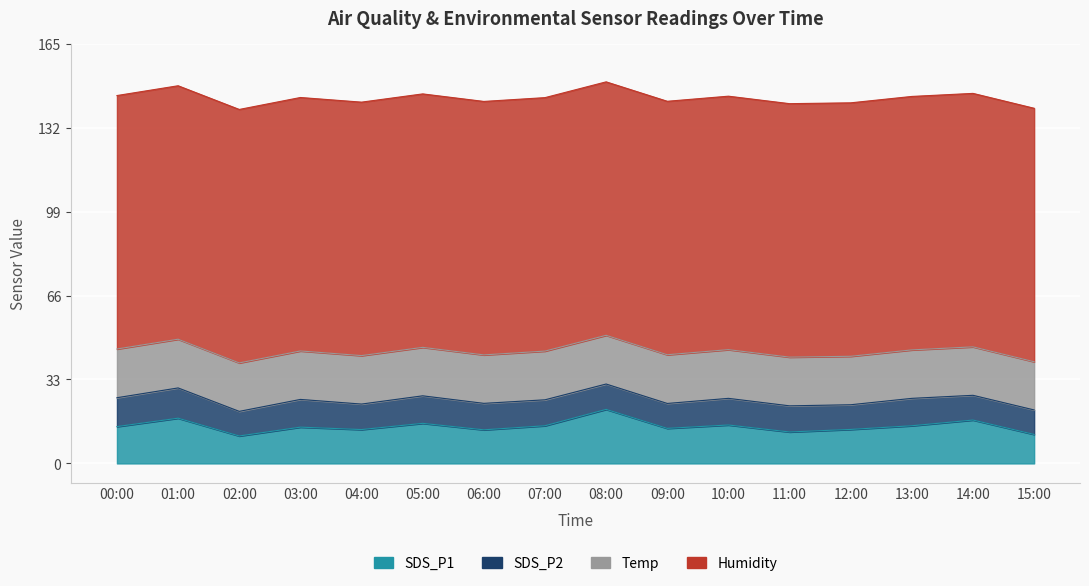

True or false: Humidity and SDS_P2 cross at least once.

False